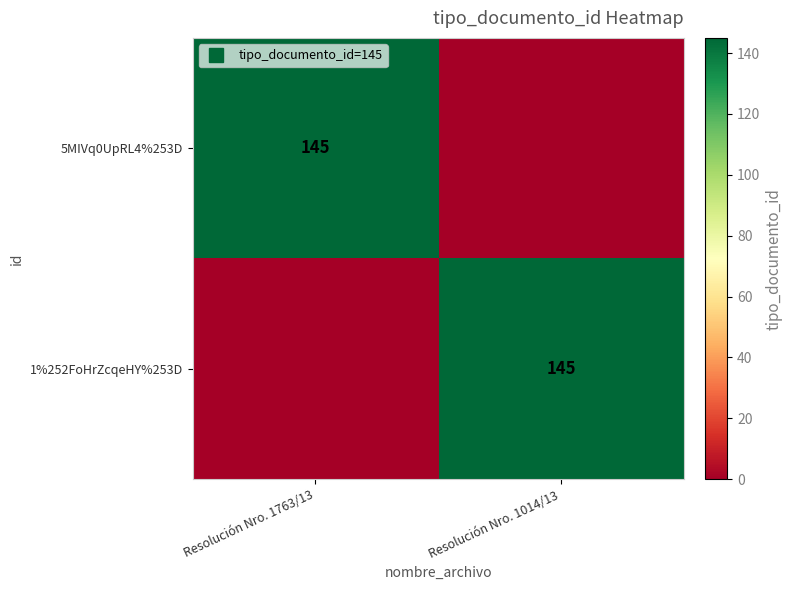

Between Resolución Nro. 1763/13 and Resolución Nro. 1014/13, which is larger?

Resolución Nro. 1763/13